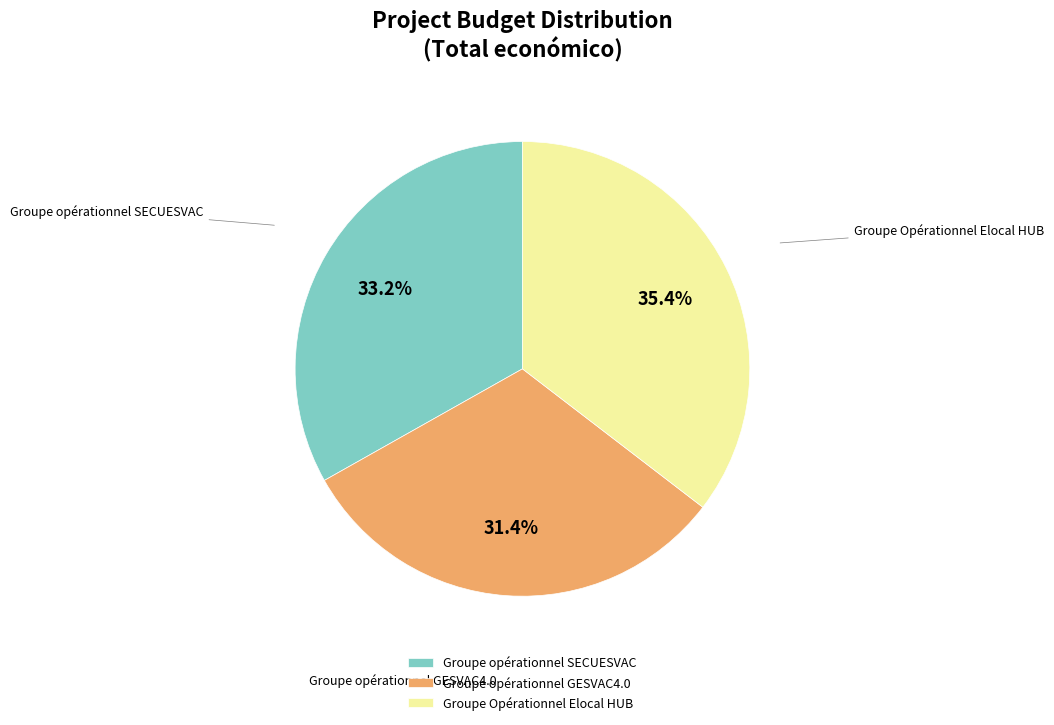

To the nearest percent, what percentage of the pie is Groupe opérationnel GESVAC4.0?

31%